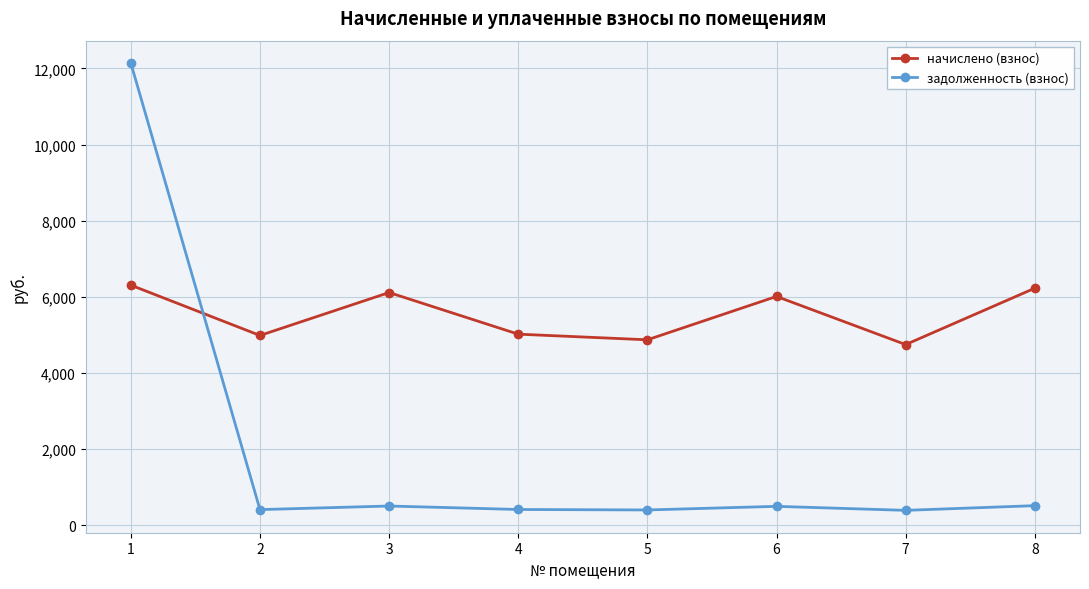

How many interior local peaks does the начислено (взнос) series have?

2